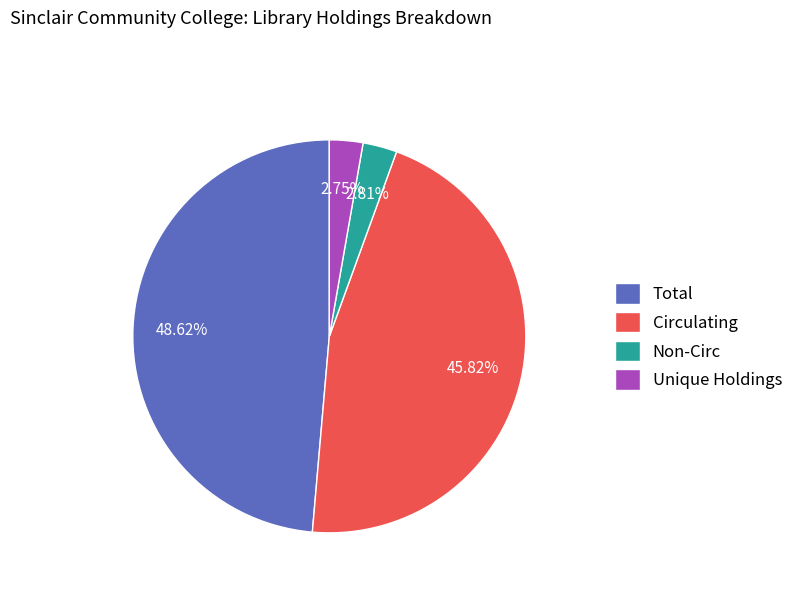

Is it true that Circulating is 46% of the pie?

True